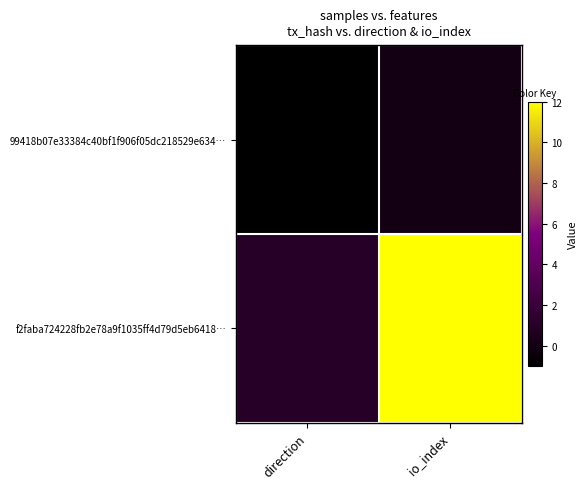

Reading left to right, list all the values displayed in this chart.

99418b07e33384c40bf1f906f05dc218529e634…: direction=-1	io_index=0
f2faba724228fb2e78a9f1035ff4d79d5eb6418…: direction=1	io_index=12